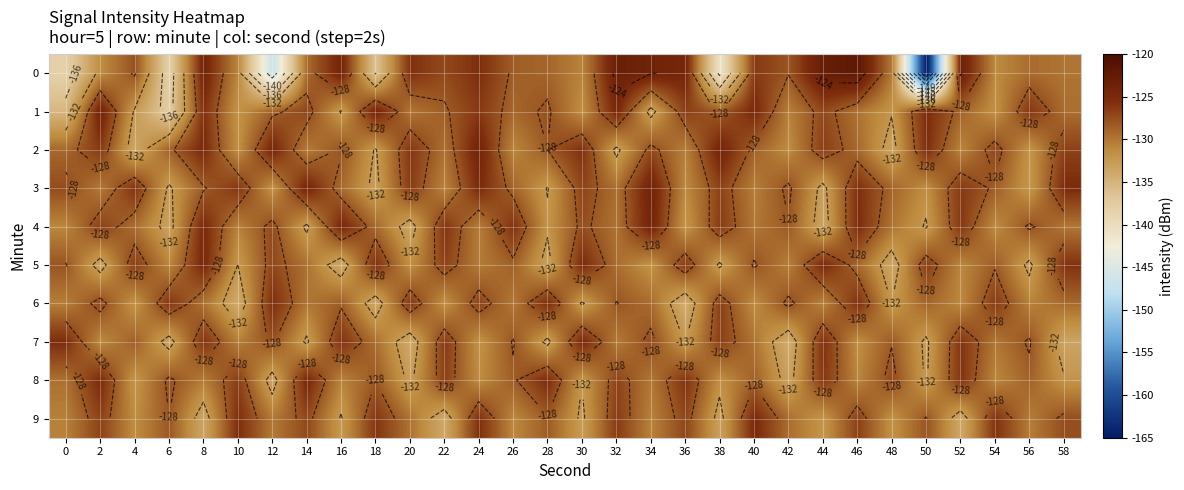

What is the average value of the 2 series?

-128.8